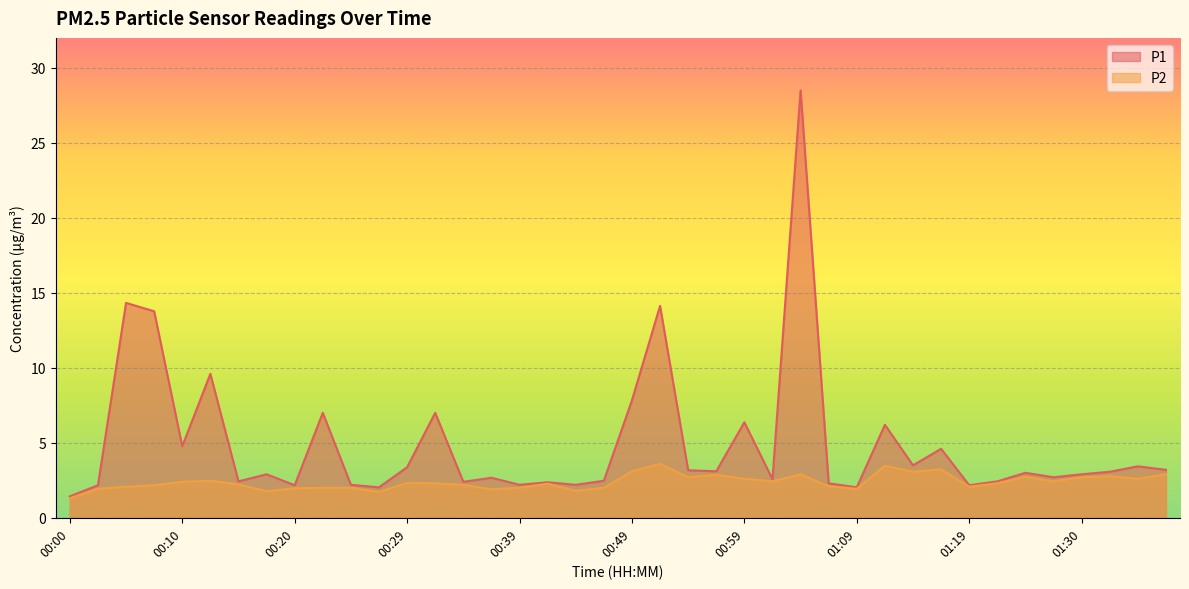

True or false: P2 has a value of 3.5 at 01:11.

True